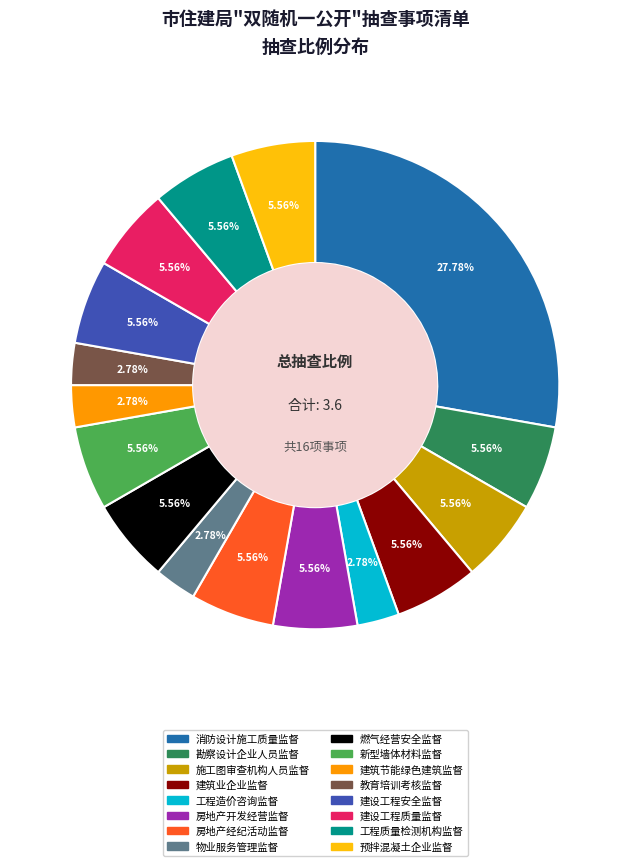

Is there any slice that represents more than half of the pie?

No